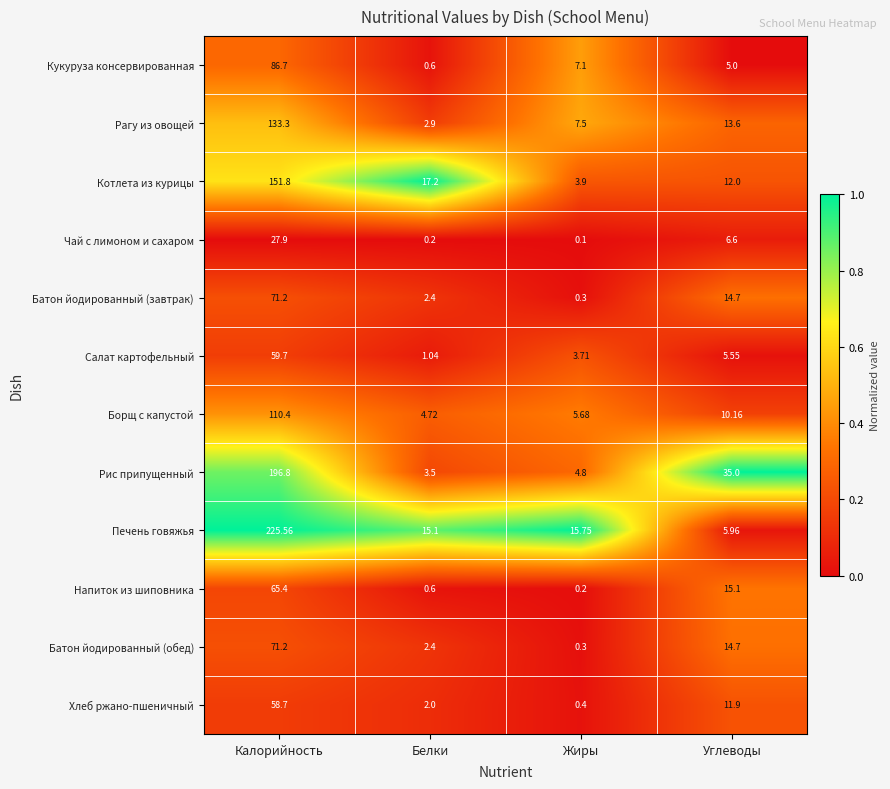

At which label is Батон йодированный (обед) closest to 35?

Углеводы